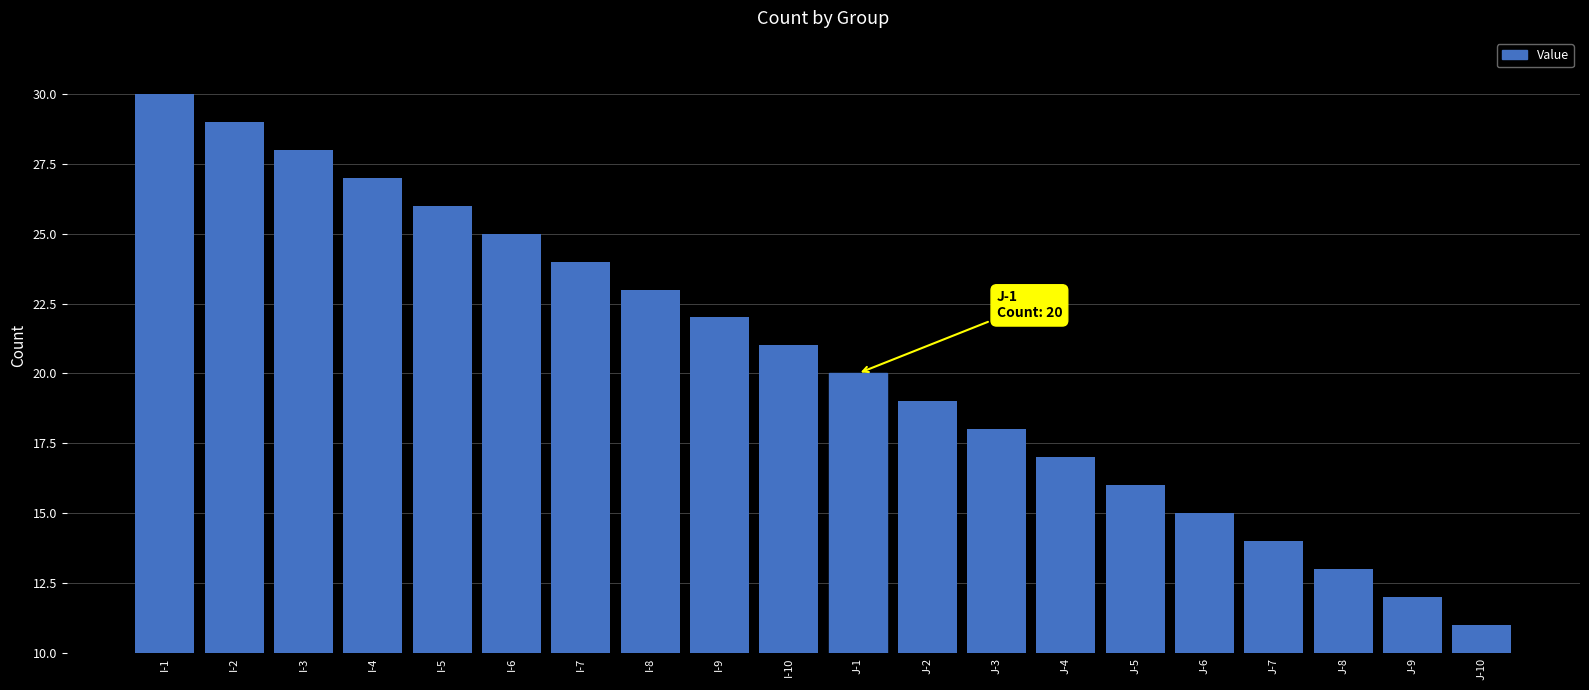

Between J-2 and J-9, which is larger?

J-2